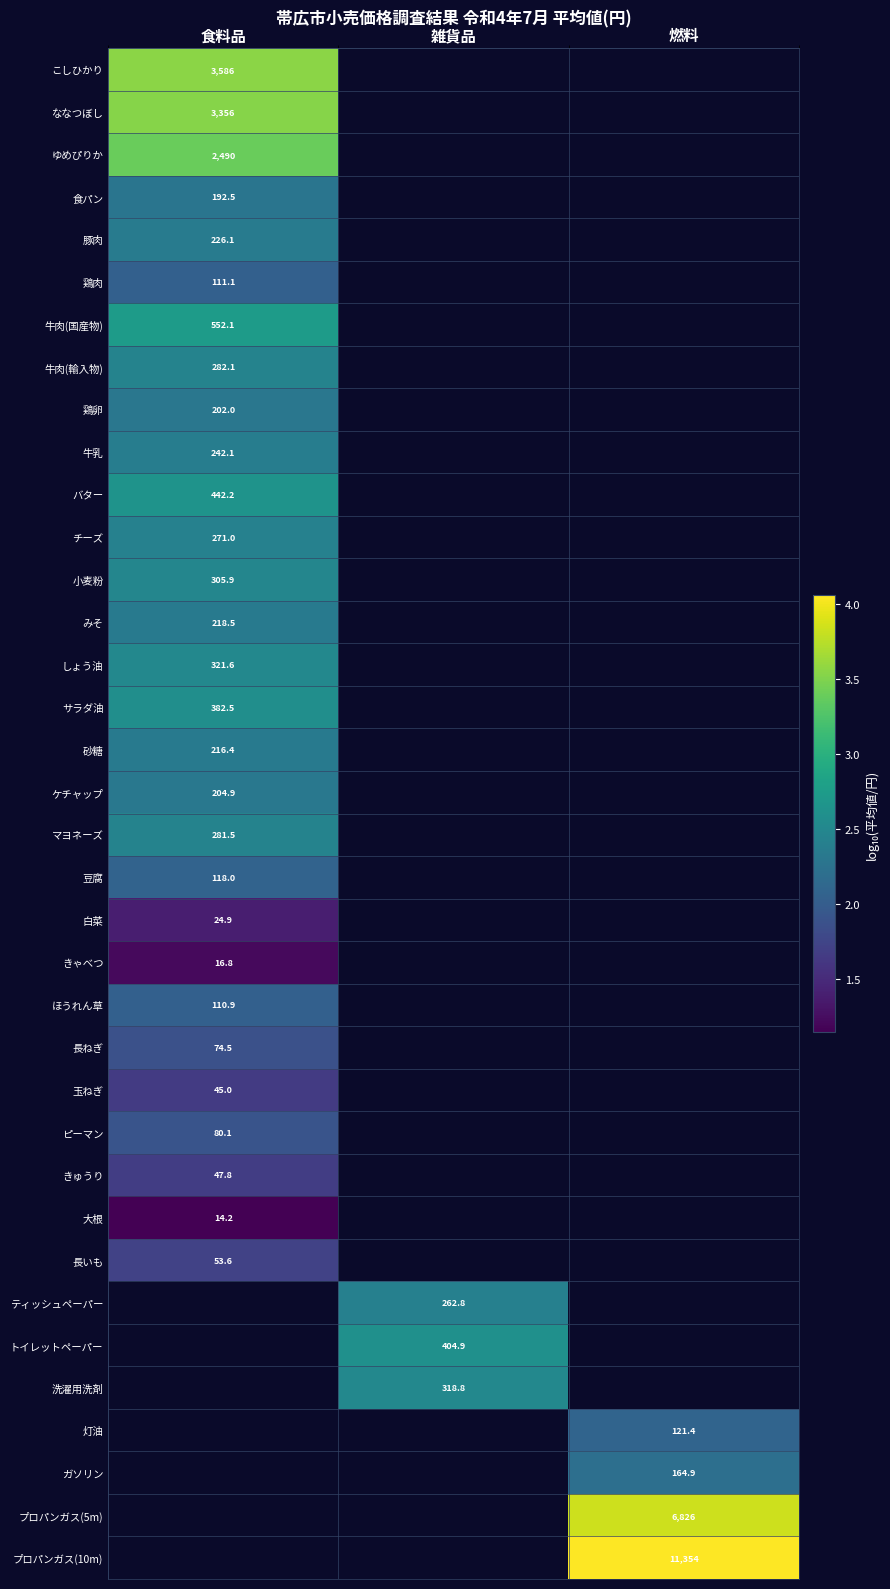

At which category does the chart reach its peak across all series?

燃料